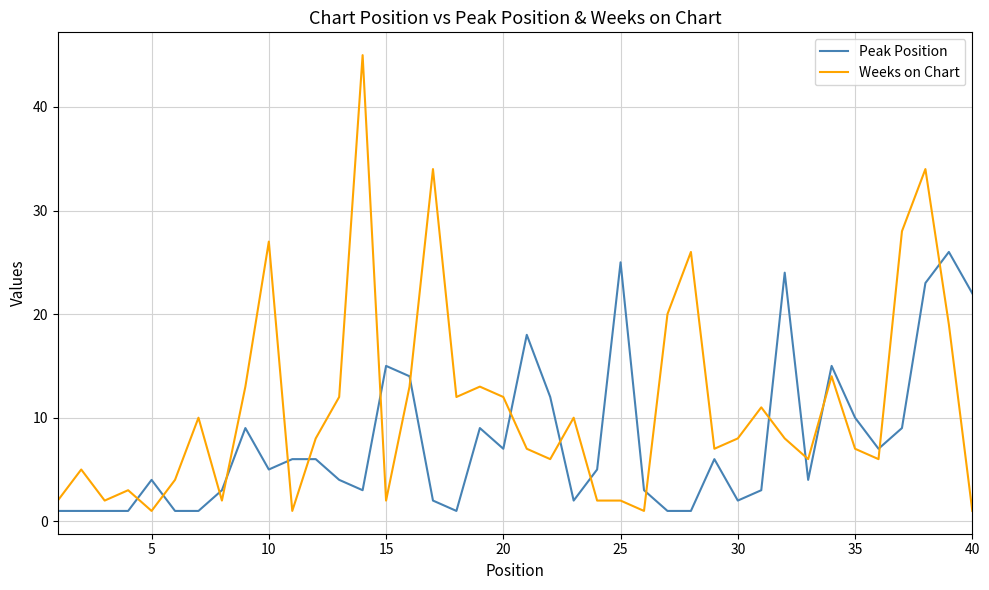

What is the difference between the maximum and minimum values in the Weeks on Chart series?

44